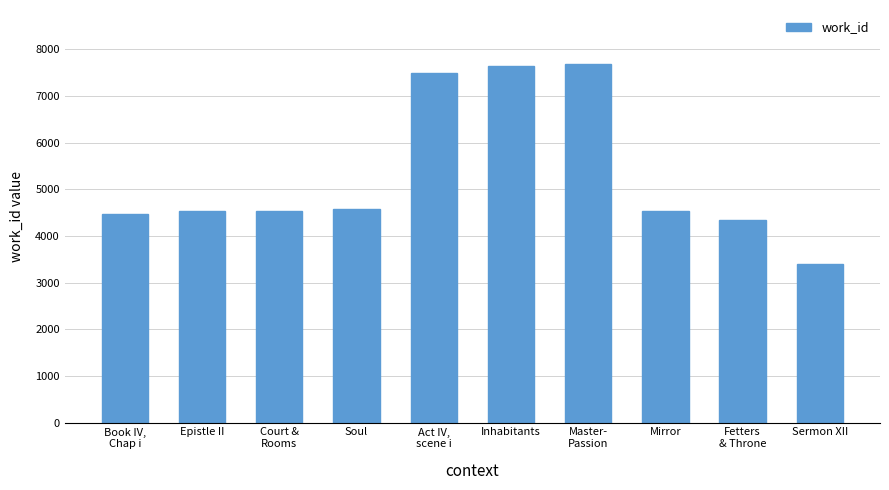

What is the difference between the values at Book IV,
Chap i and Mirror?

68